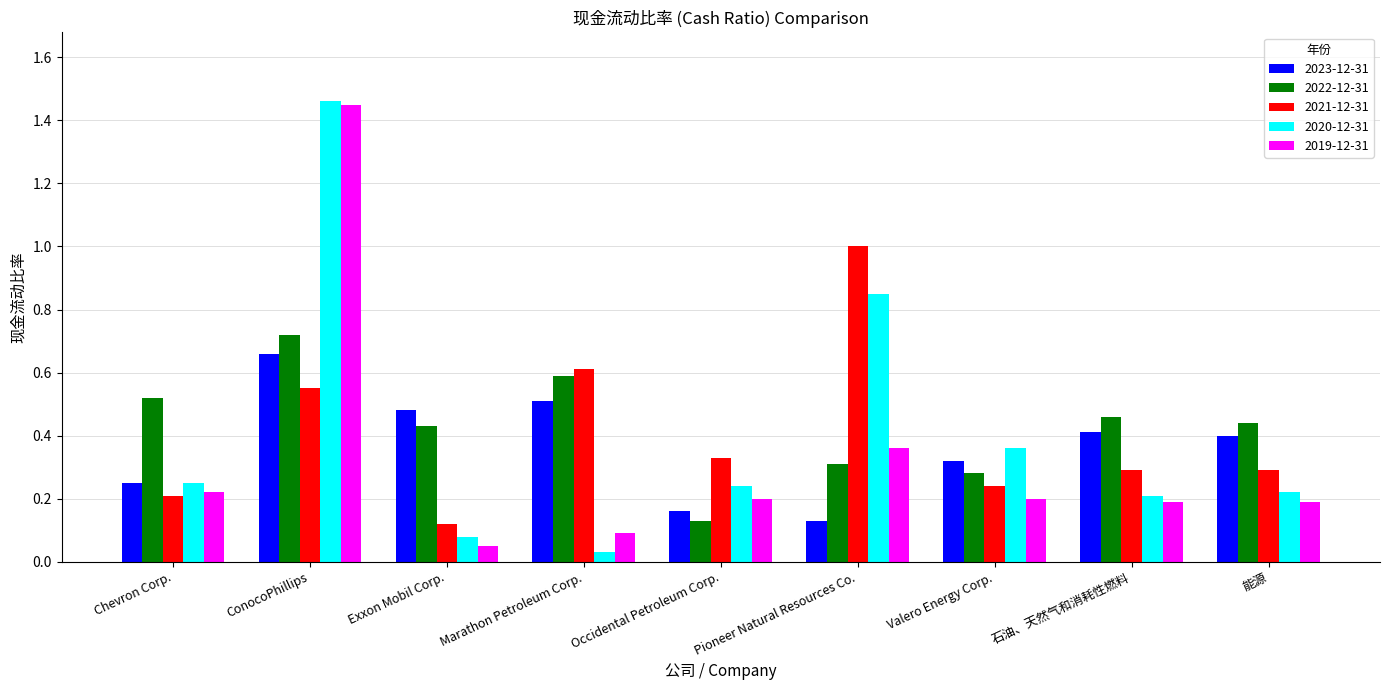

What is the sum of all 2021-12-31 values?

3.6